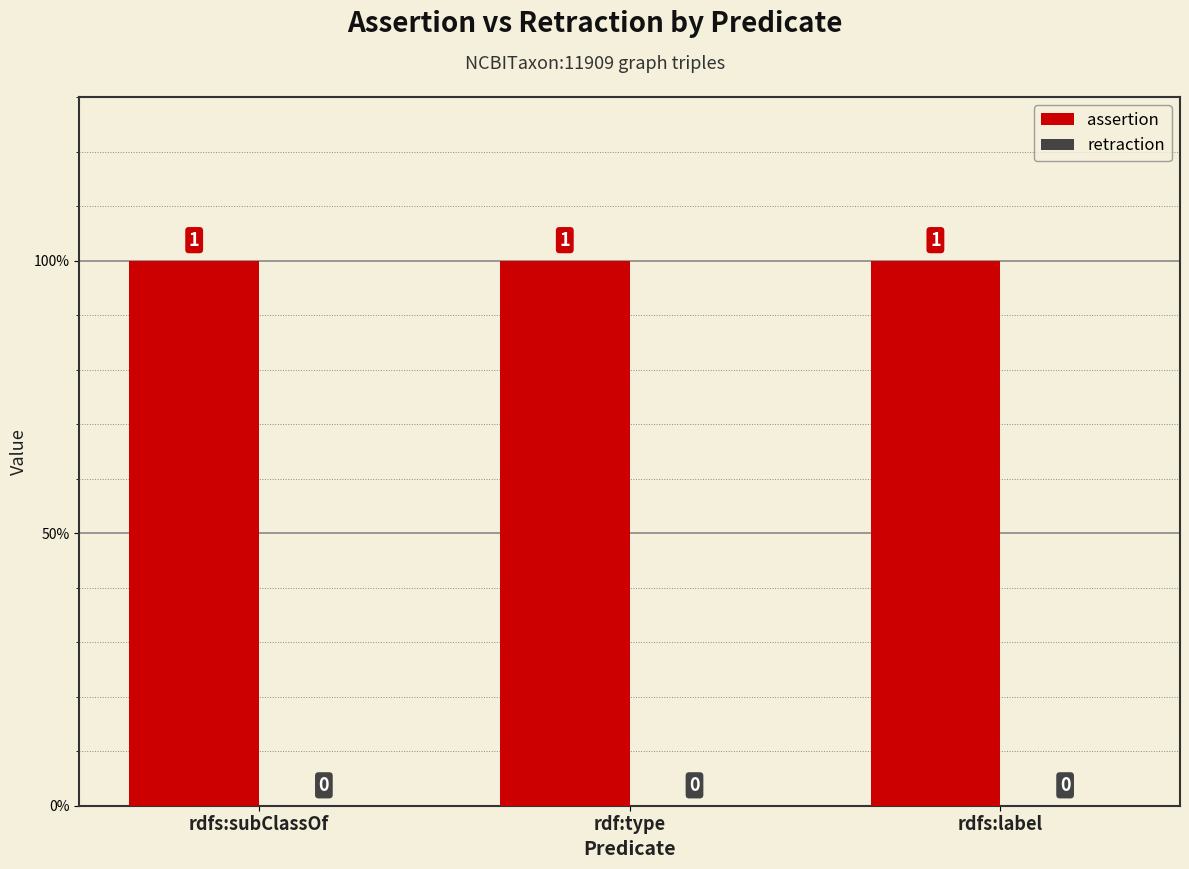

Which category has the lowest value in the retraction series?

rdfs:subClassOf